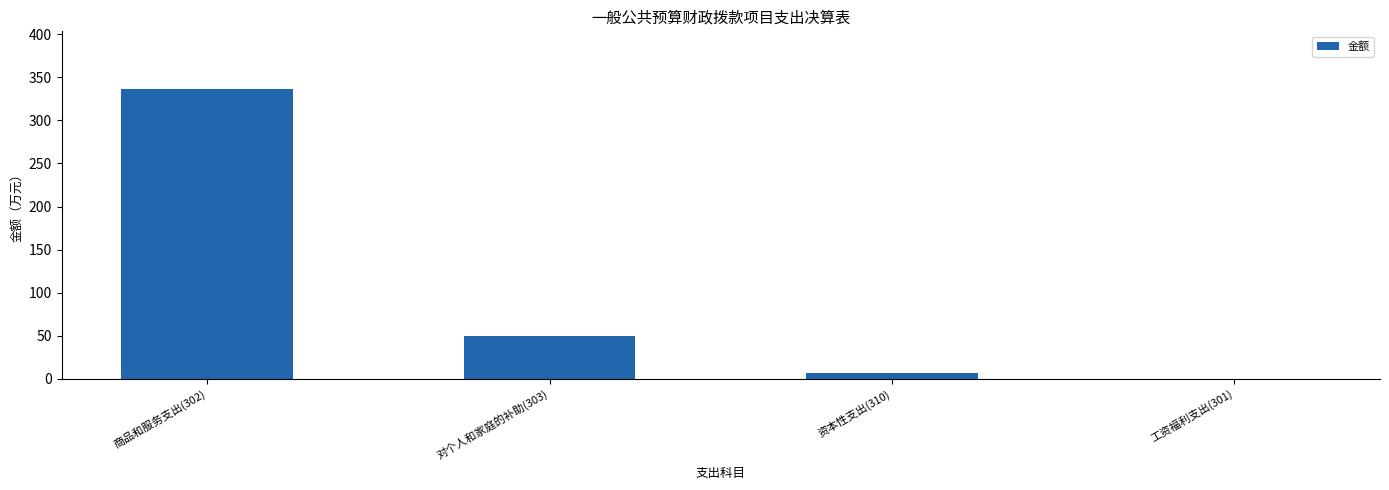

Where is the data nearest to the value 168?

对个人和家庭的补助(303)